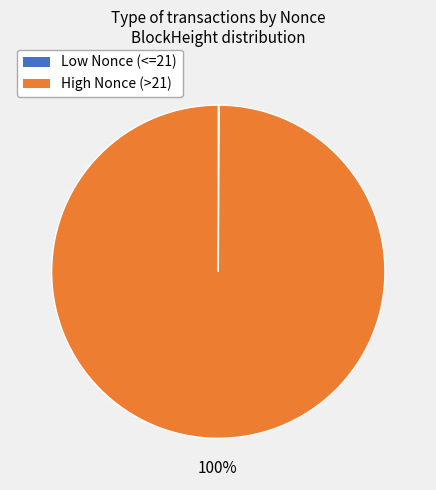

Which slice is the largest?

High Nonce (>21)